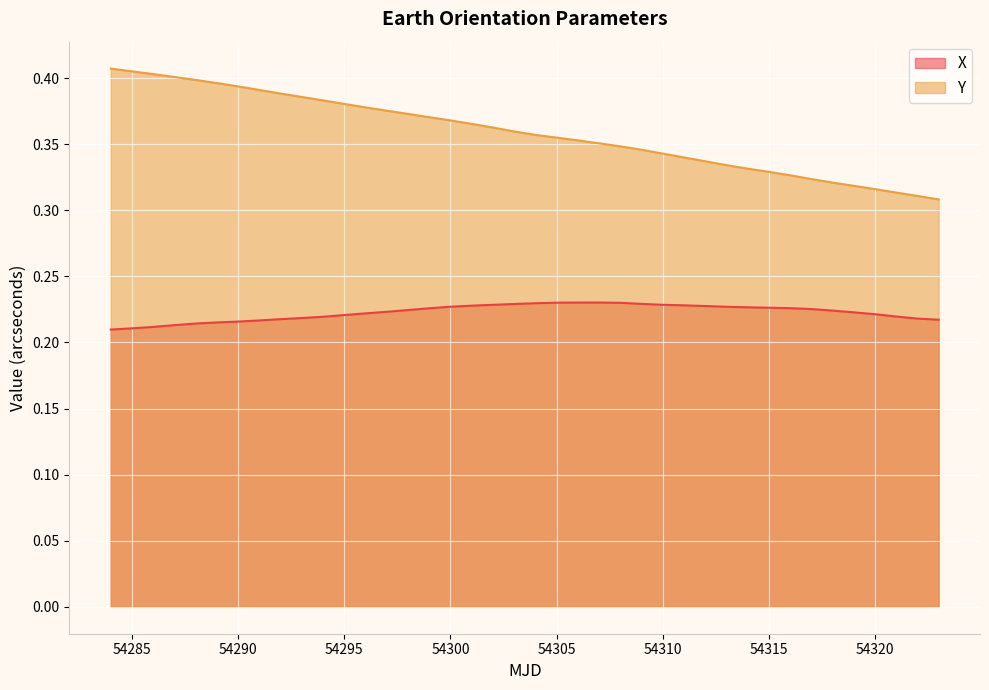

What is the sum of the X values at 54294 and 54293?

0.4